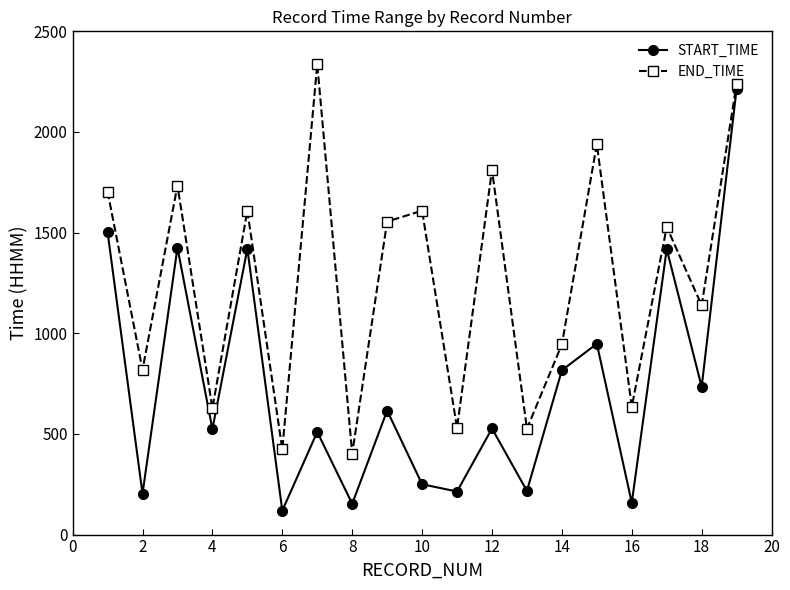

What is the value of the START_TIME point at the 1st from the left?

1503